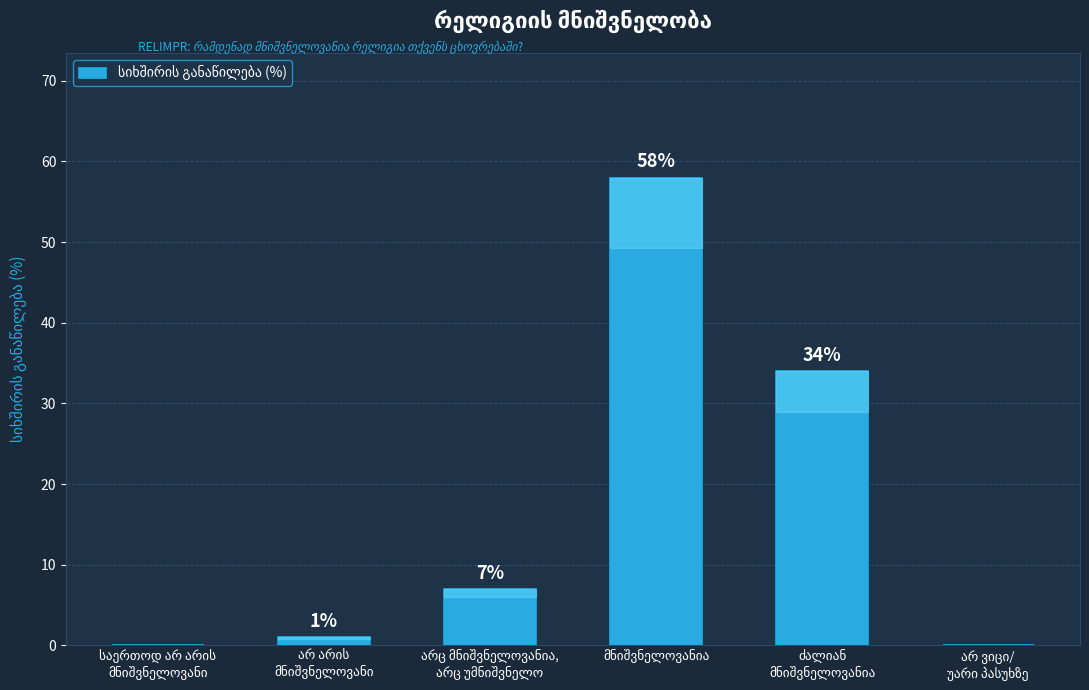

What is the sum of all values?

100